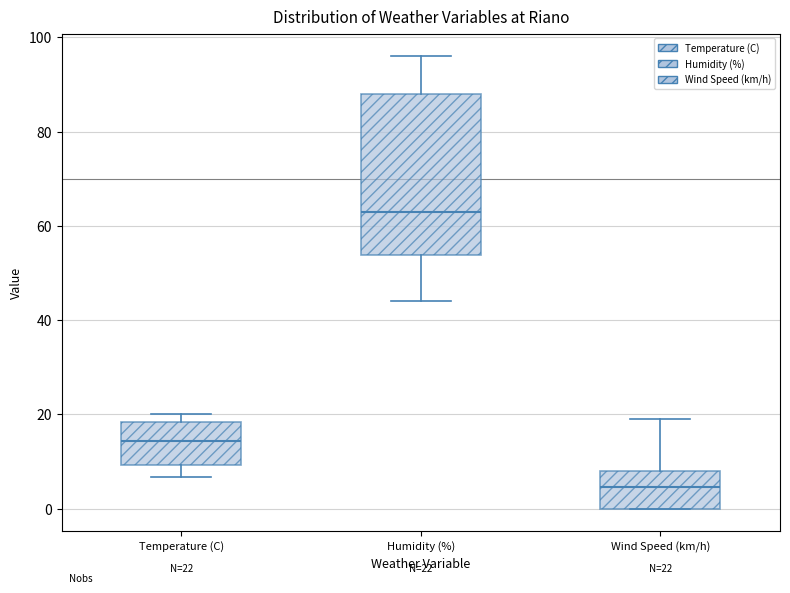

Comparing the boxes themselves (not the whiskers), which one is the tallest?

Humidity (%)